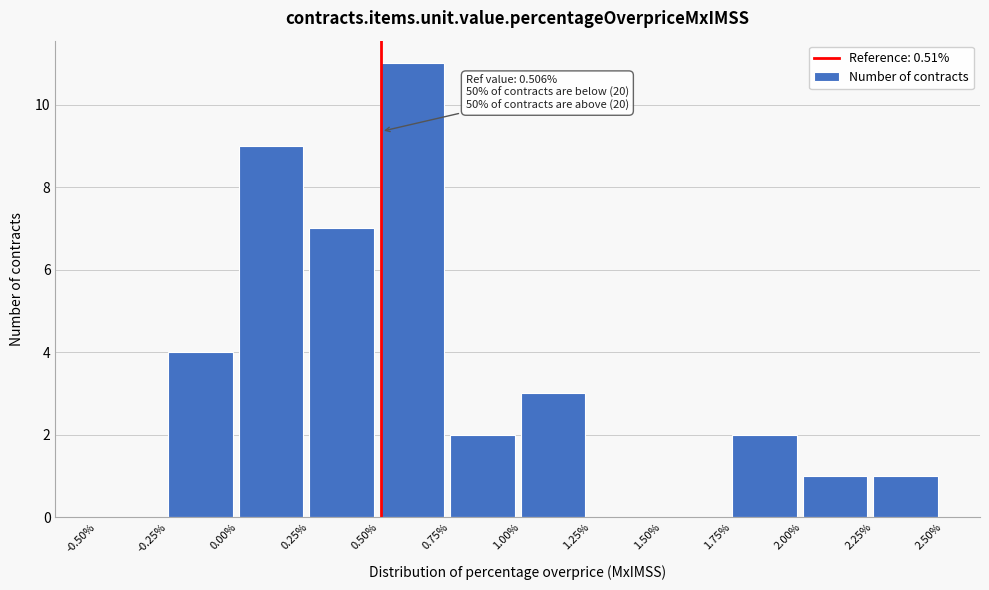

Over which range of the x-axis is the bar tallest?

0.50% to 0.75%